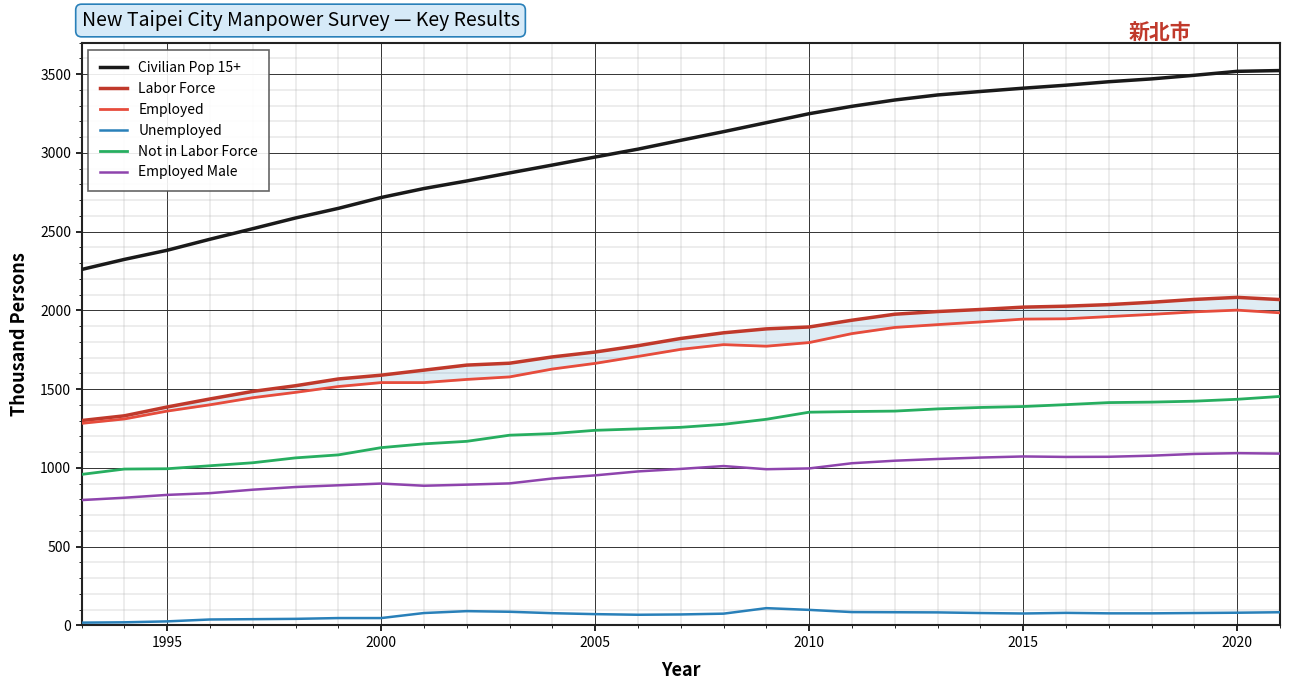

What is the sum of all Civilian Pop 15+ values?

87622